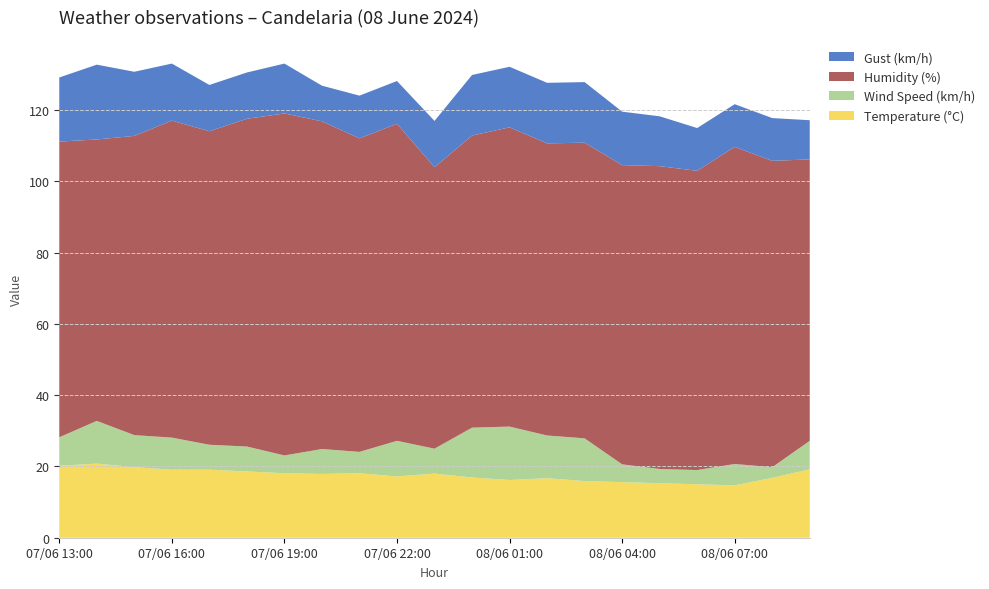

Reading right to left, what are all the values shown in this chart?

Temperature (°C): 08/06 09:00=19.2	08/06 08:00=16.8	08/06 07:00=14.7	08/06 06:00=15.0	08/06 05:00=15.3	08/06 04:00=15.6	08/06 03:00=15.9	08/06 02:00=16.7	08/06 01:00=16.2	08/06 00:00=16.9	07/06 23:00=18.0	07/06 22:00=17.2	07/06 21:00=18.1	07/06 20:00=17.9	07/06 19:00=18.1	07/06 18:00=18.6	07/06 17:00=19.1	07/06 16:00=19.1	07/06 15:00=19.8	07/06 14:00=20.8	07/06 13:00=20.2
Wind Speed (km/h): 08/06 09:00=8.0	08/06 08:00=3.0	08/06 07:00=6.0	08/06 06:00=4.0	08/06 05:00=4.0	08/06 04:00=5.0	08/06 03:00=12.0	08/06 02:00=12.0	08/06 01:00=15.0	08/06 00:00=14.0	07/06 23:00=7.0	07/06 22:00=10.0	07/06 21:00=6.0	07/06 20:00=7.0	07/06 19:00=5.0	07/06 18:00=7.0	07/06 17:00=7.0	07/06 16:00=9.0	07/06 15:00=9.0	07/06 14:00=12.0	07/06 13:00=8.0
Humidity (%): 08/06 09:00=79.0	08/06 08:00=86.0	08/06 07:00=89.0	08/06 06:00=84.0	08/06 05:00=85.0	08/06 04:00=84.0	08/06 03:00=83.0	08/06 02:00=82.0	08/06 01:00=84.0	08/06 00:00=82.0	07/06 23:00=79.0	07/06 22:00=89.0	07/06 21:00=88.0	07/06 20:00=92.0	07/06 19:00=96.0	07/06 18:00=92.0	07/06 17:00=88.0	07/06 16:00=89.0	07/06 15:00=84.0	07/06 14:00=79.0	07/06 13:00=83.0
Gust (km/h): 08/06 09:00=11.0	08/06 08:00=12.0	08/06 07:00=12.0	08/06 06:00=12.0	08/06 05:00=14.0	08/06 04:00=15.0	08/06 03:00=17.0	08/06 02:00=17.0	08/06 01:00=17.0	08/06 00:00=17.0	07/06 23:00=13.0	07/06 22:00=12.0	07/06 21:00=12.0	07/06 20:00=10.0	07/06 19:00=14.0	07/06 18:00=13.0	07/06 17:00=13.0	07/06 16:00=16.0	07/06 15:00=18.0	07/06 14:00=21.0	07/06 13:00=18.0